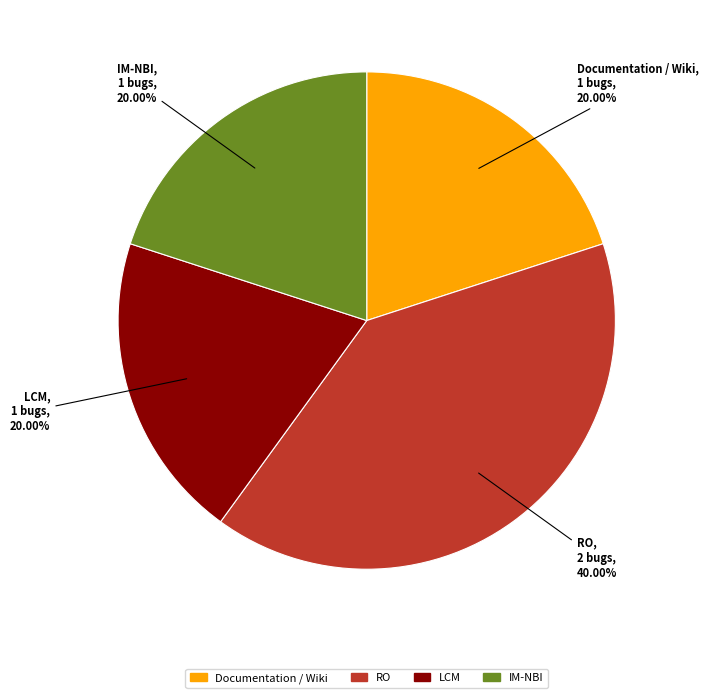

Which has a higher value, IM-NBI or RO?

RO